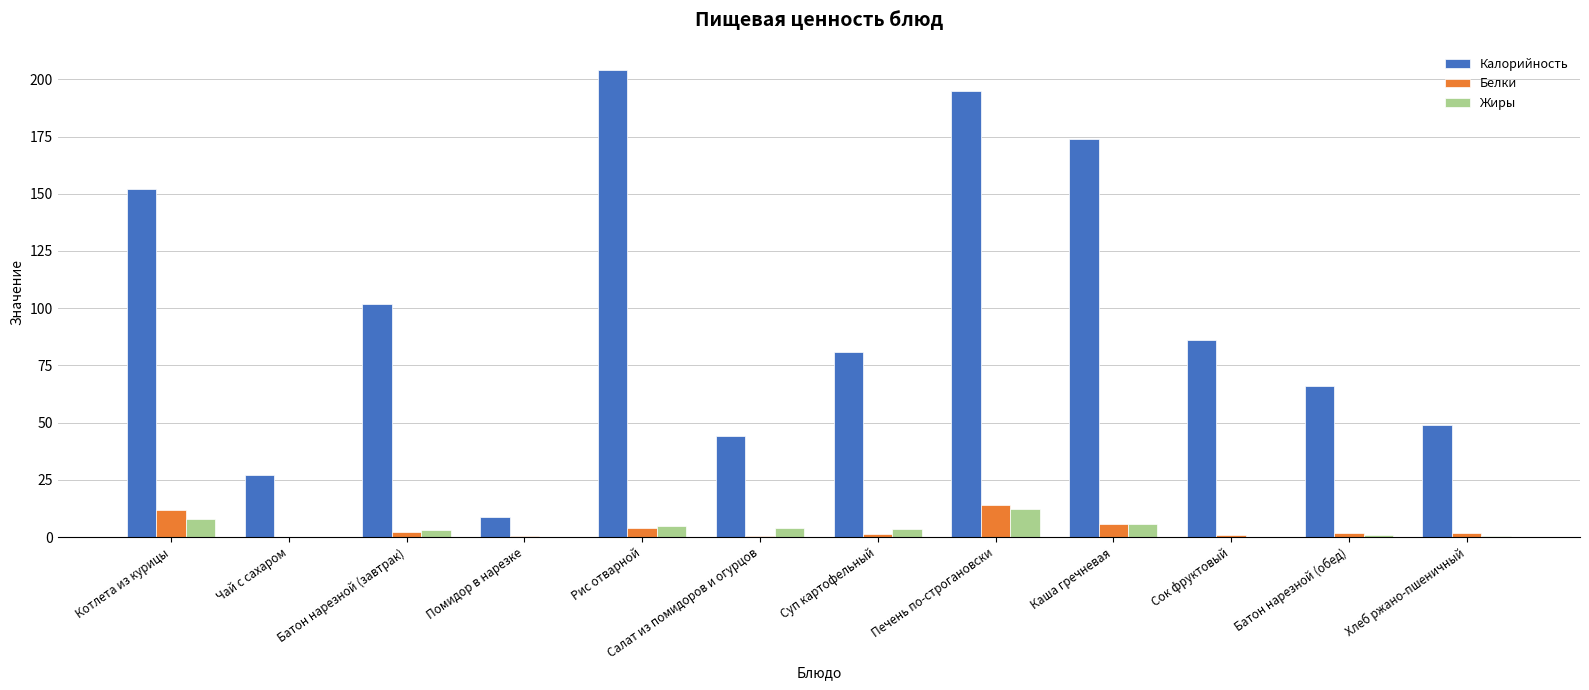

Which category has the highest value across all series?

Рис отварной